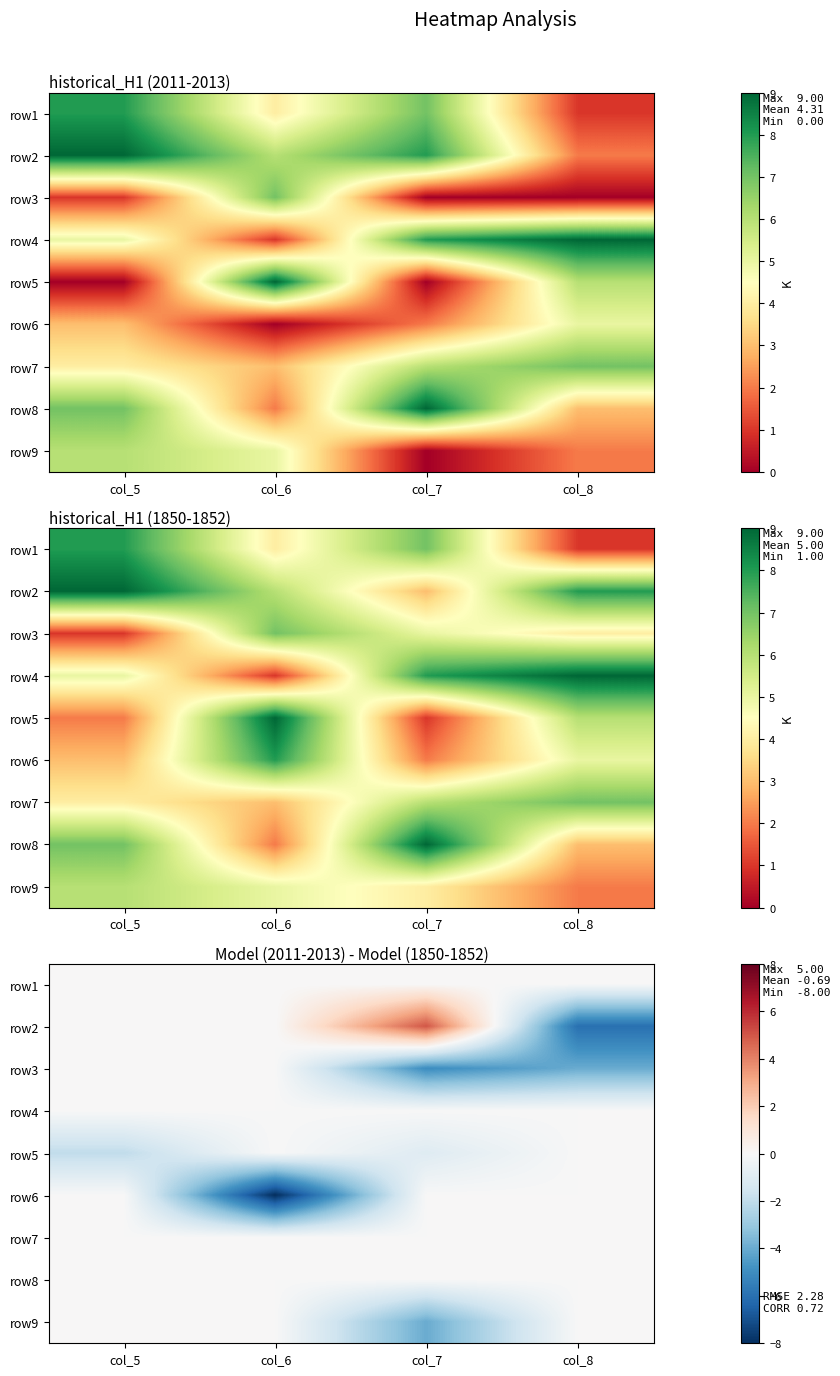

At how many categories does at least one series exceed 3?

1